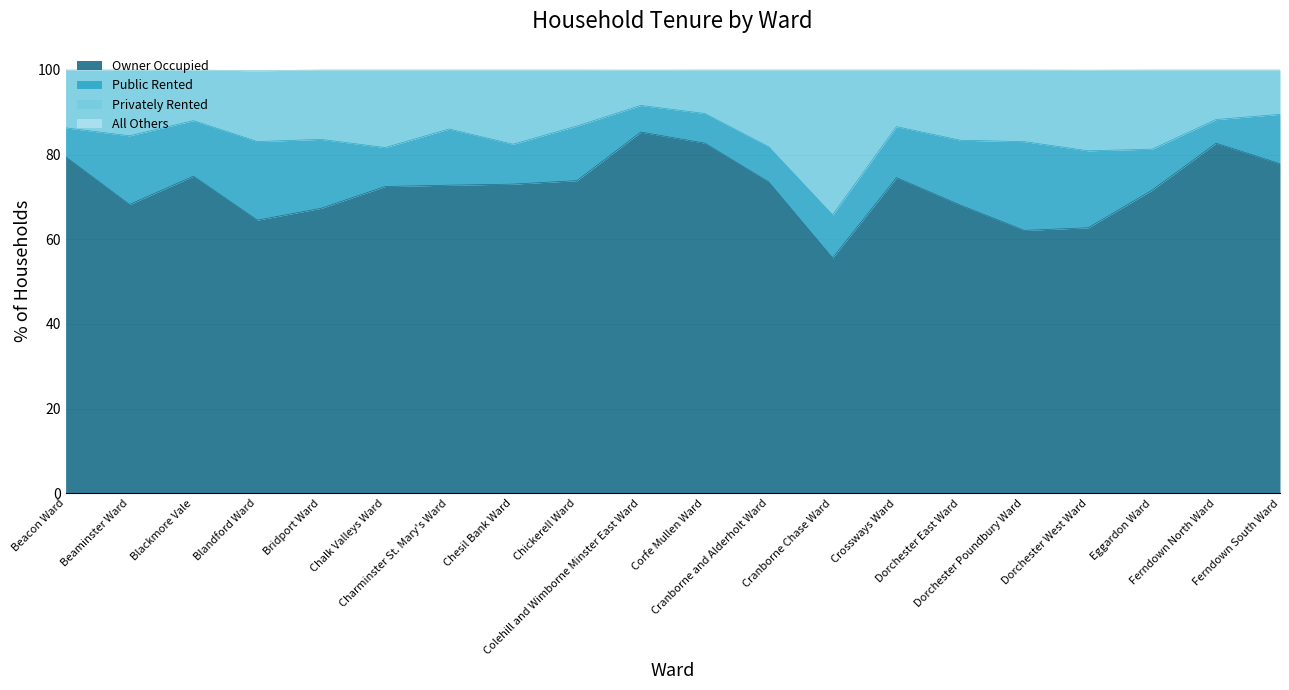

True or false: Owner Occupied has a value of 62.1 at Dorchester Poundbury Ward.

True